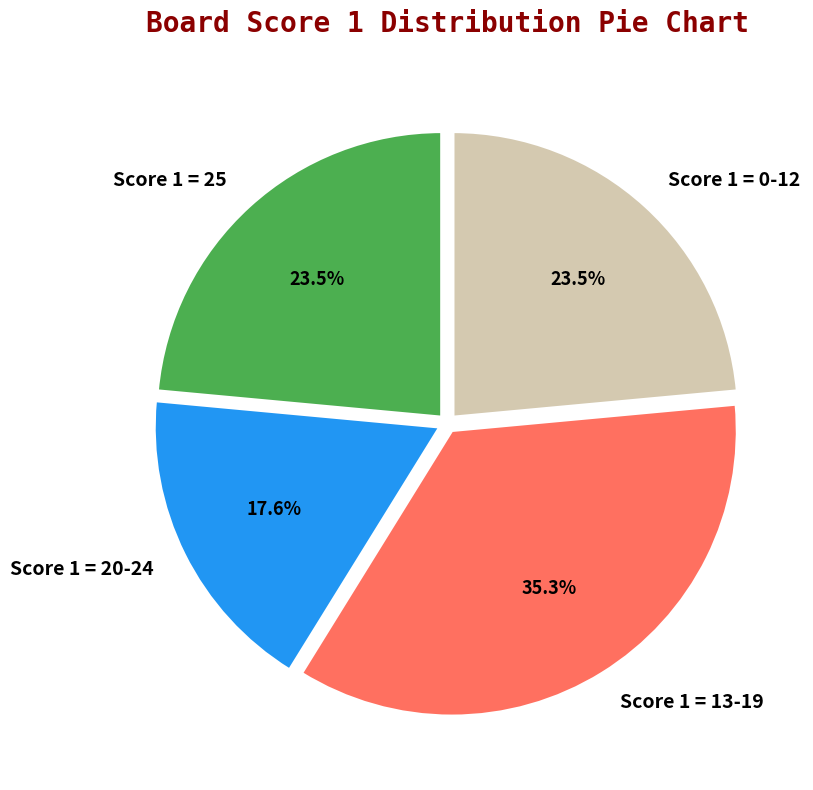

Between Score 1 = 0-12 and Score 1 = 20-24, which is larger?

Score 1 = 0-12